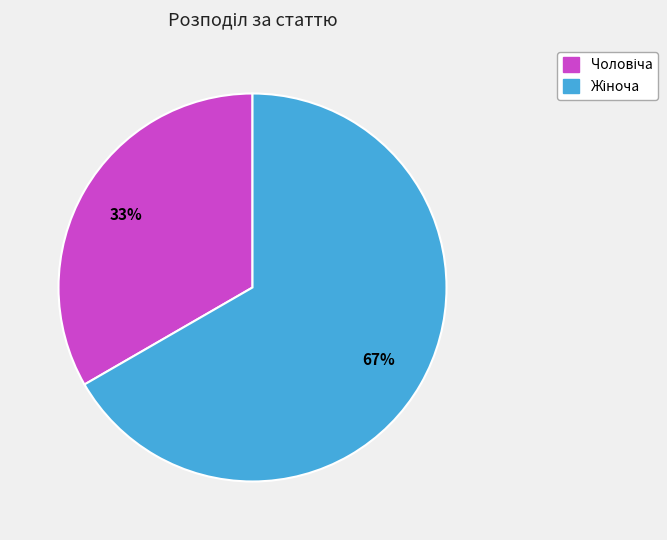

Is there any slice that represents more than half of the pie?

Yes